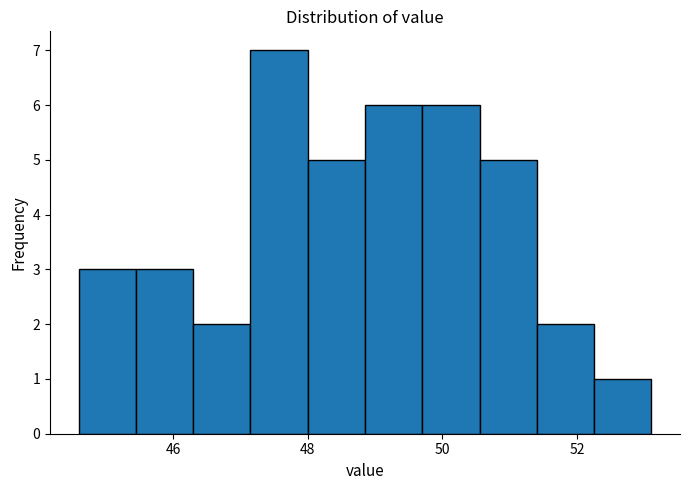

Reading left to right, transcribe this chart: for each bar, give the range it covers on the x-axis and its height. Neither the bar edges nor the heights are printed on the chart, so give them approximately, as read against the axes.

44.60 to 45.45: 3
45.45 to 46.30: 3
46.30 to 47.15: 2
47.15 to 48.00: 7
48.00 to 48.85: 5
48.85 to 49.70: 6
49.70 to 50.55: 6
50.55 to 51.40: 5
51.40 to 52.25: 2
52.25 to 53.10: 1